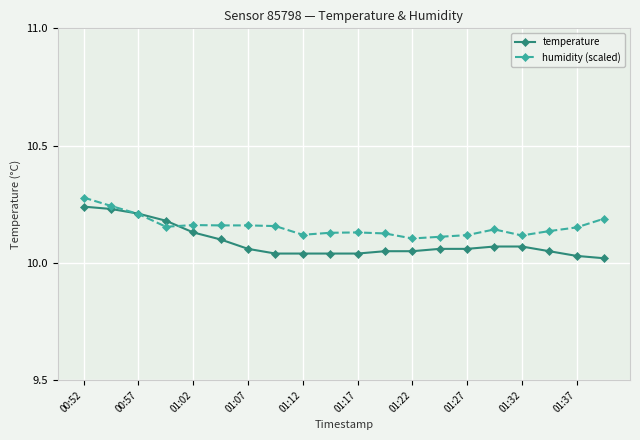

List the series in order of their overall mean, highest first.

humidity (scaled), temperature